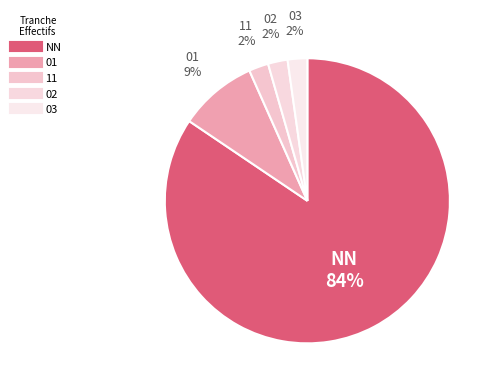

To the nearest percent, what portion does 01 represent?

9%